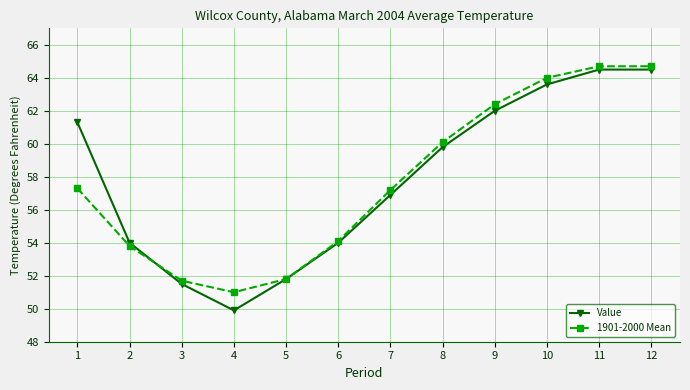

List the series in order of their peak value, lowest first.

Value, 1901-2000 Mean